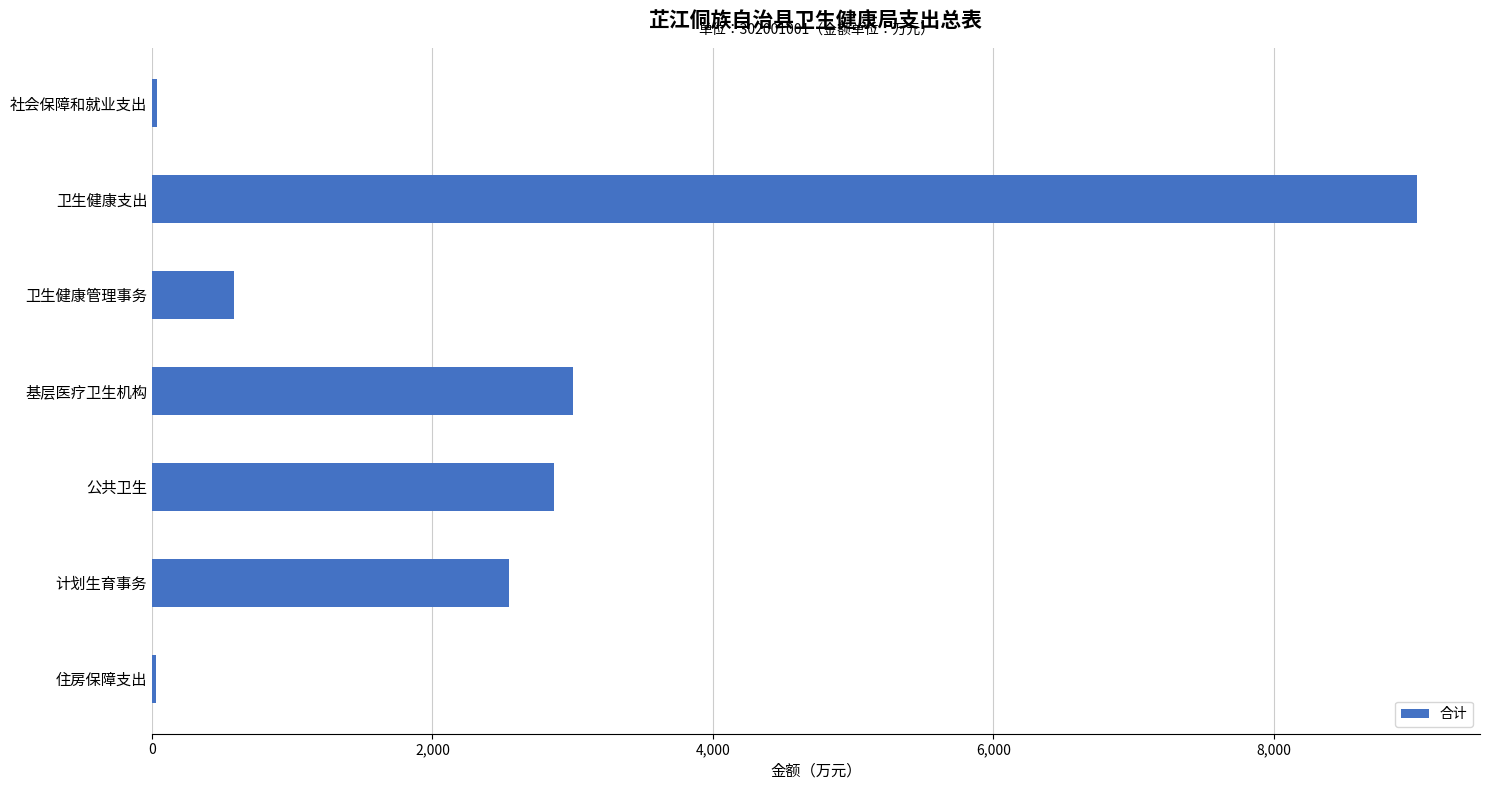

What is the change in value from 基层医疗卫生机构 to 计划生育事务?

-456.0